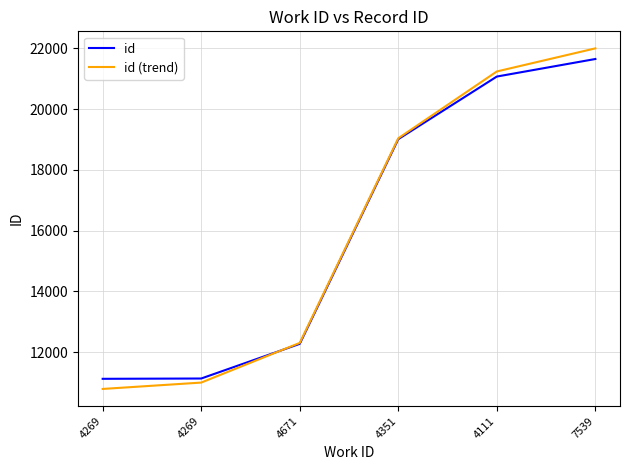

What is the difference between the maximum and minimum values in the id series?

10533.0